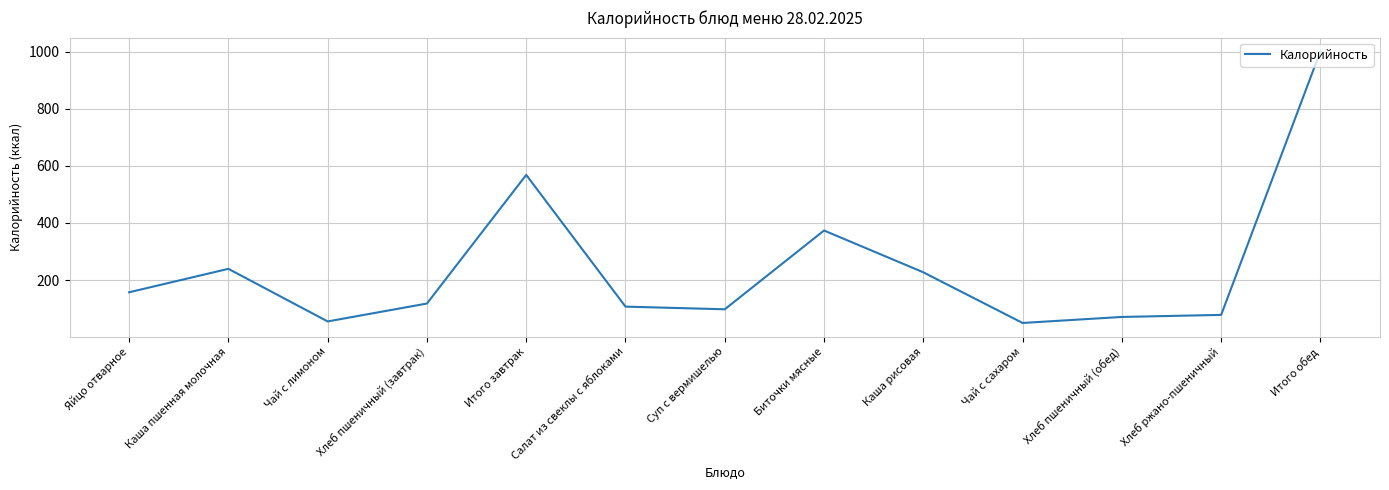

How many categories are shown in the chart?

13